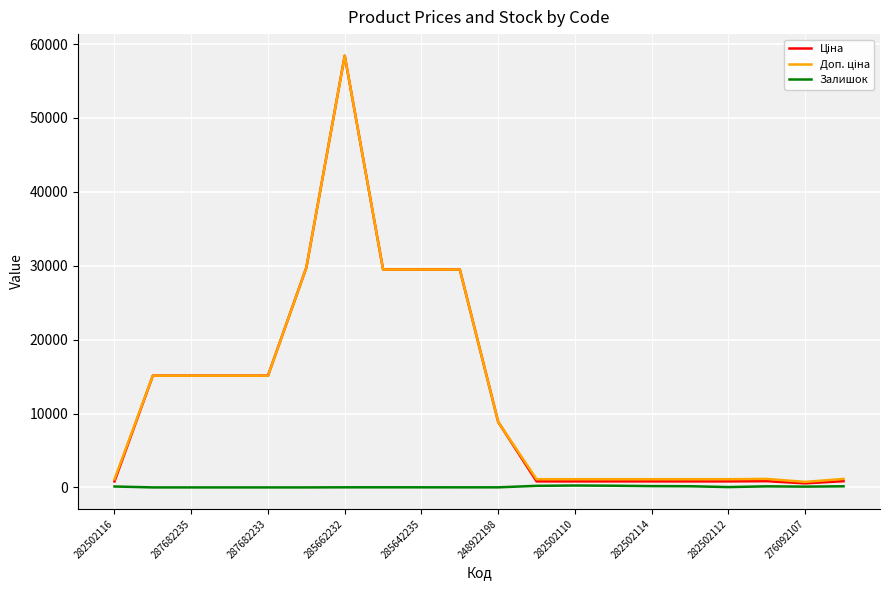

At which category does the chart reach its peak across all series?

285662232